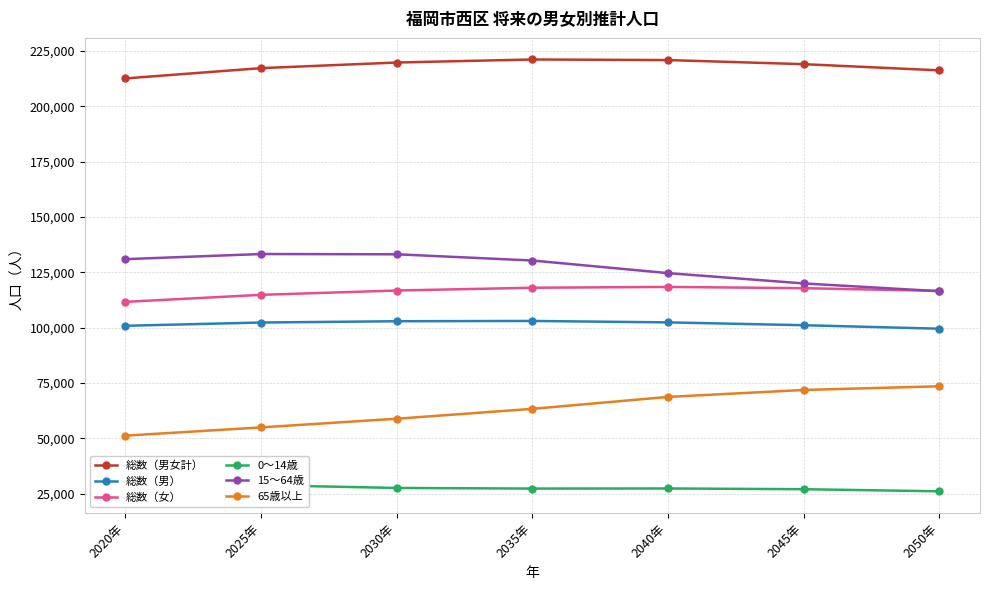

Reading left to right, what are all the values shown in this chart?

総数（男女計）: 2020年=212579	2025年=217224	2030年=219753	2035年=221128	2040年=220863	2045年=219010	2050年=216215
総数（男）: 2020年=100887	2025年=102363	2030年=102940	2035年=103066	2040年=102424	2045年=101147	2050年=99562
総数（女）: 2020年=111692	2025年=114861	2030年=116813	2035年=118062	2040年=118439	2045年=117863	2050年=116653
0～14歳: 2020年=30337	2025年=28926	2030年=27661	2035年=27384	2040年=27426	2045年=27099	2050年=26153
15～64歳: 2020年=130973	2025年=133288	2030年=133169	2035年=130360	2040年=124664	2045年=120006	2050年=116497
65歳以上: 2020年=51269	2025年=55010	2030年=58923	2035年=63384	2040年=68773	2045年=71905	2050年=73565